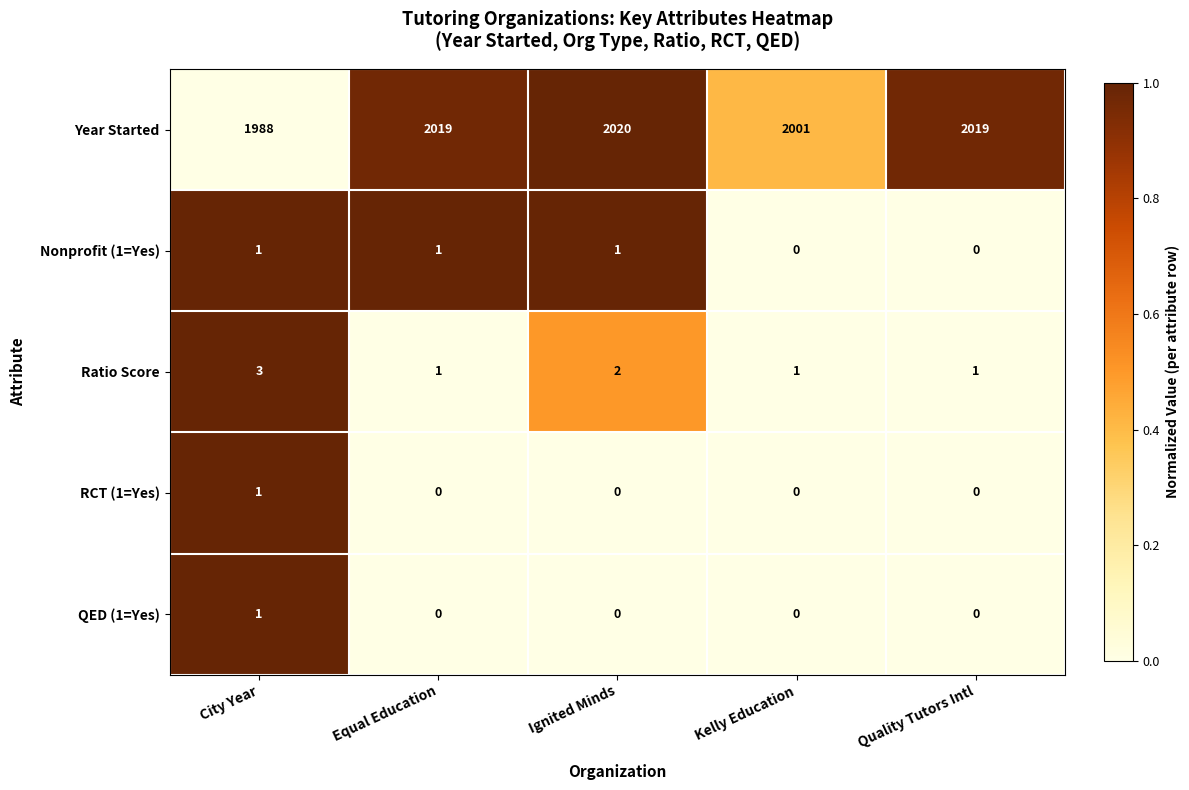

Which category has the highest value in the Year Started series?

Ignited Minds